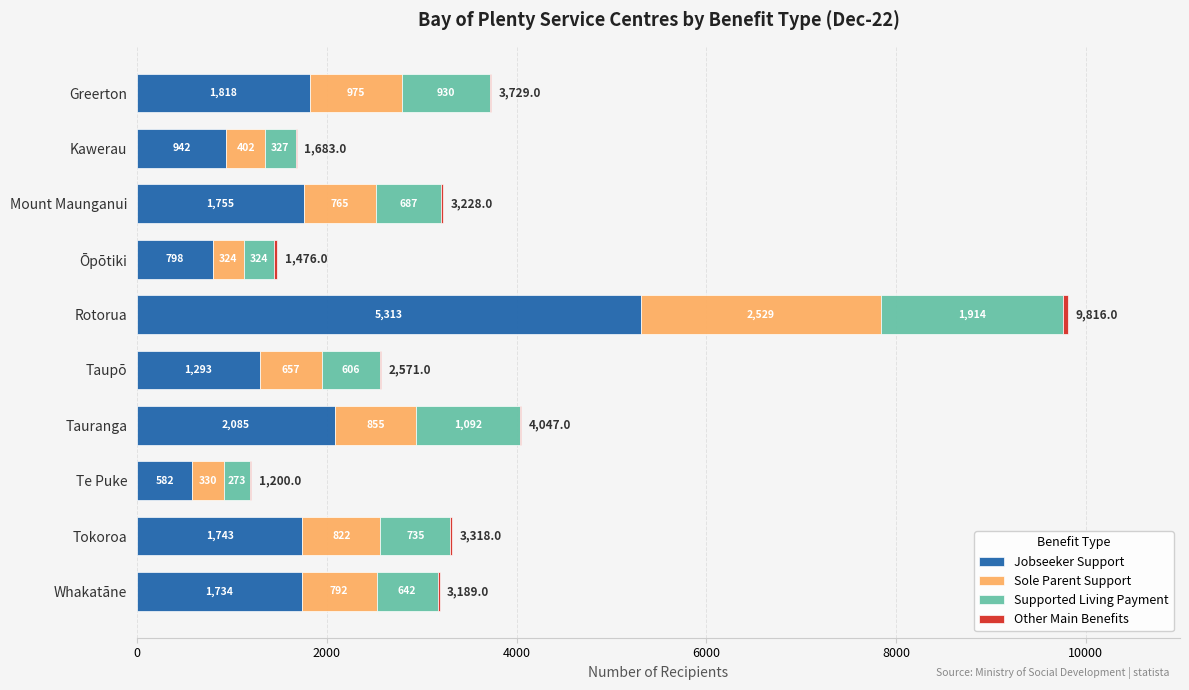

The value of Jobseeker Support at Rotorua is 5313. True or false?

True